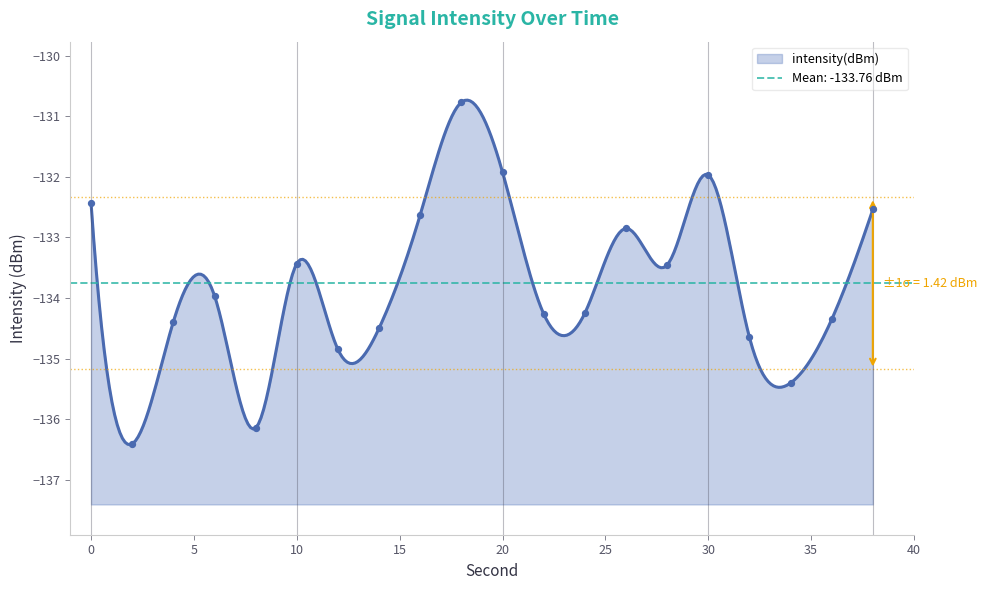

Between 8 and 12, which is larger?

12